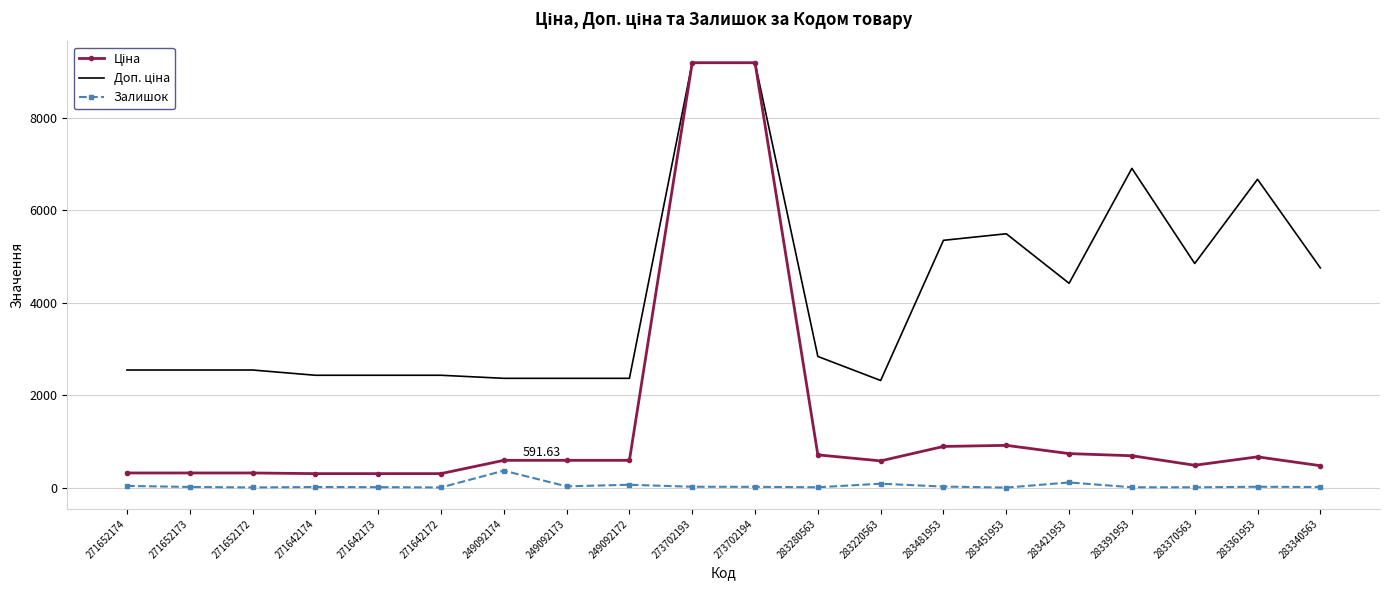

What is the total value across all series at 249092174?

3326.2